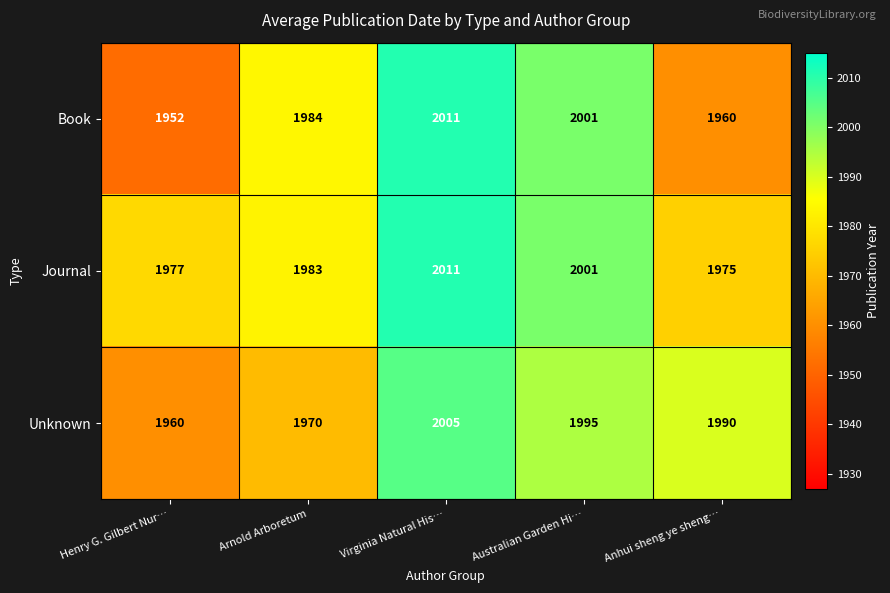

Rank the series at Arnold Arboretum from lowest to highest value.

Unknown, Journal, Book